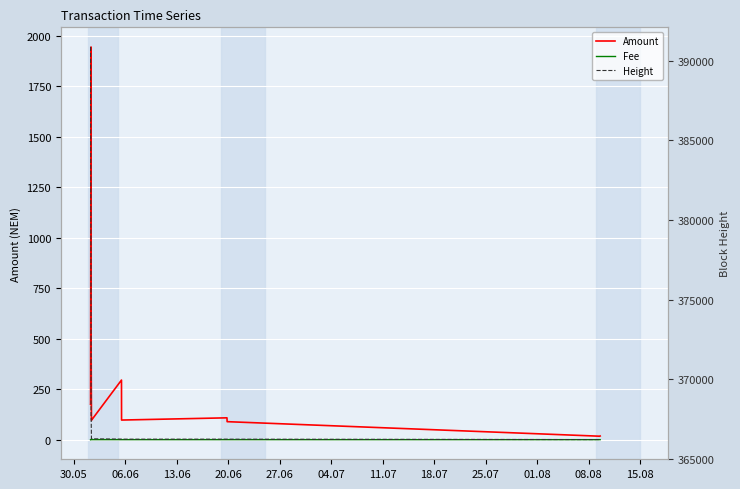

Does the chart display data point markers on the line(s)?

No